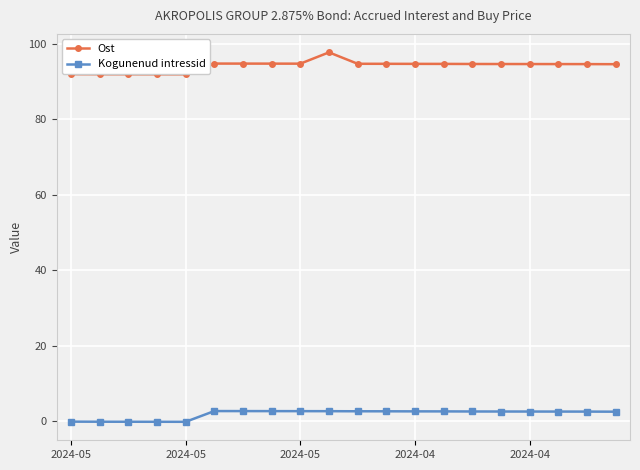

At how many categories does at least one series exceed 21?

20